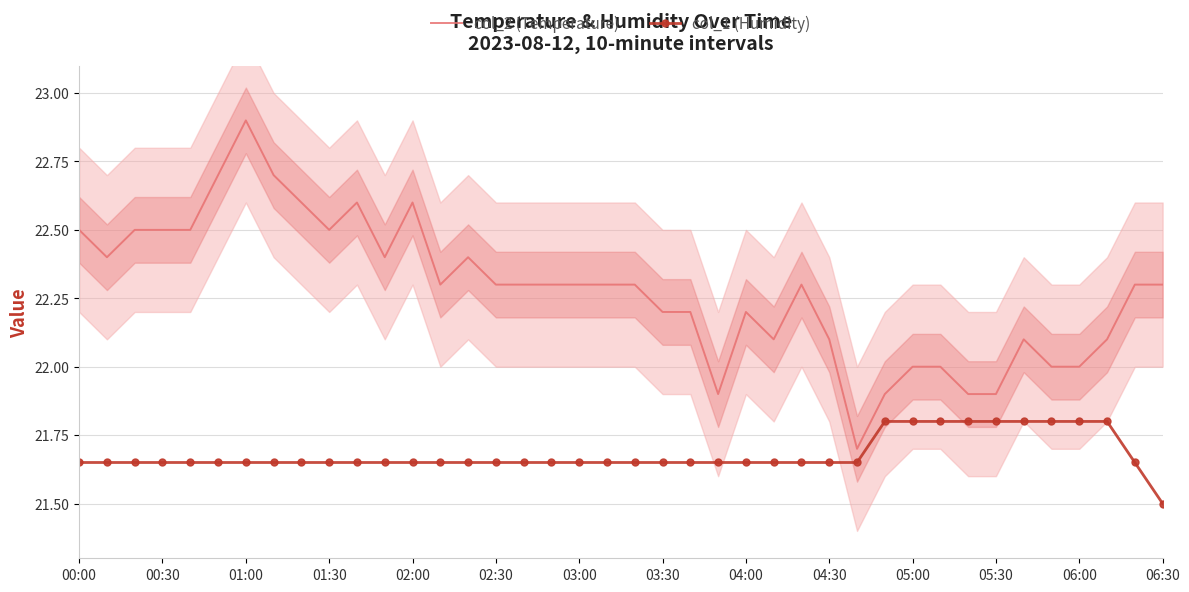

Is it true that col_2 (Temperature) equals 22.3 at 03:00?

True